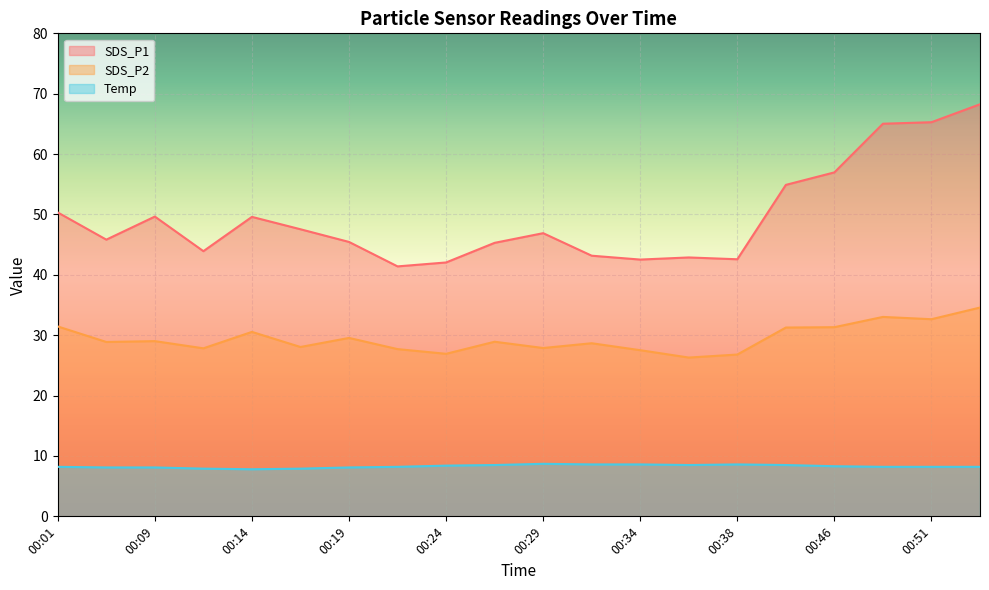

Which series changed the most between 00:49 and 00:53?

SDS_P1